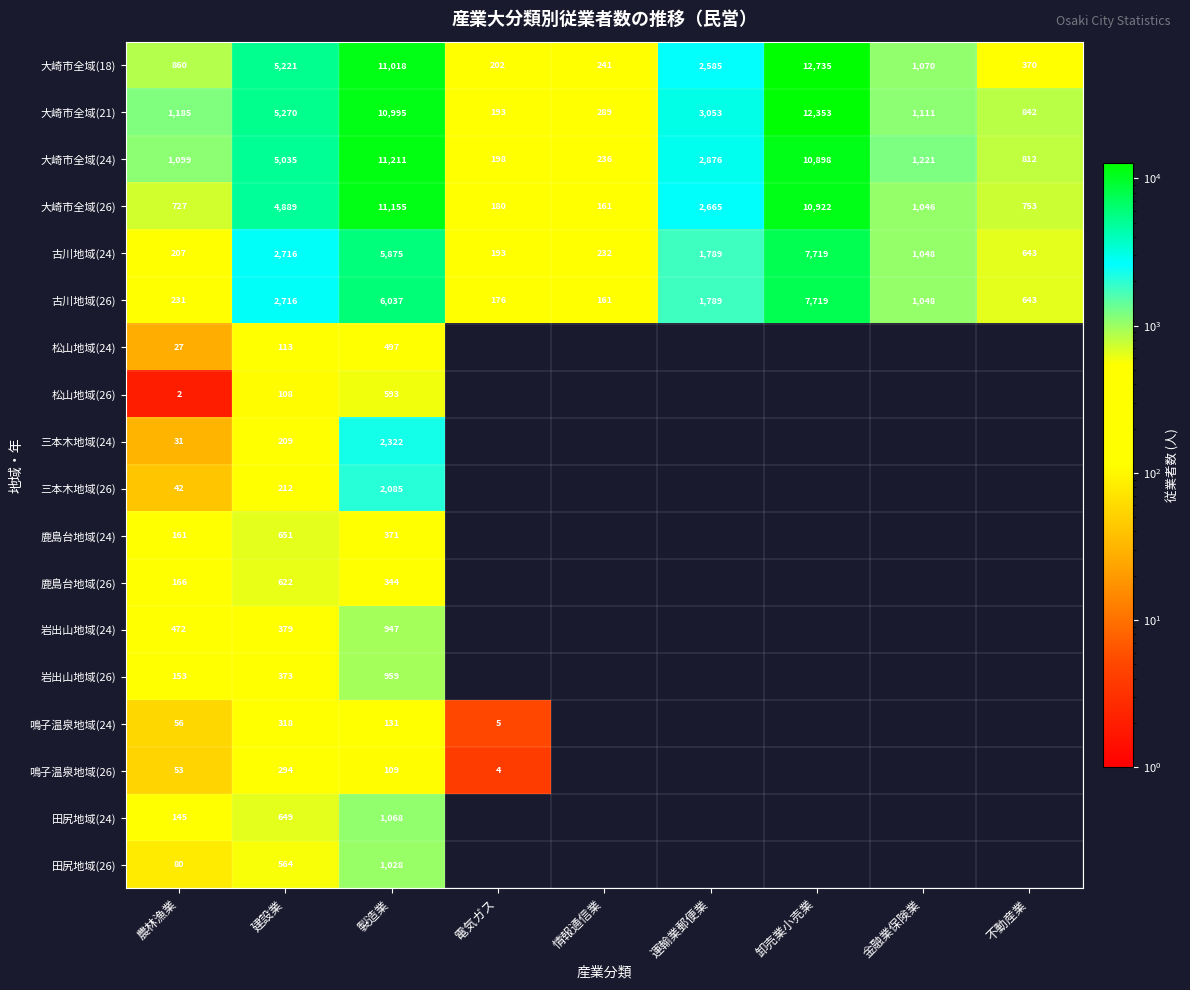

Rank the categories by 古川地域(24) value from lowest to highest.

電気ガス, 農林漁業, 情報通信業, 不動産業, 金融業保険業, 運輸業郵便業, 建設業, 製造業, 卸売業小売業